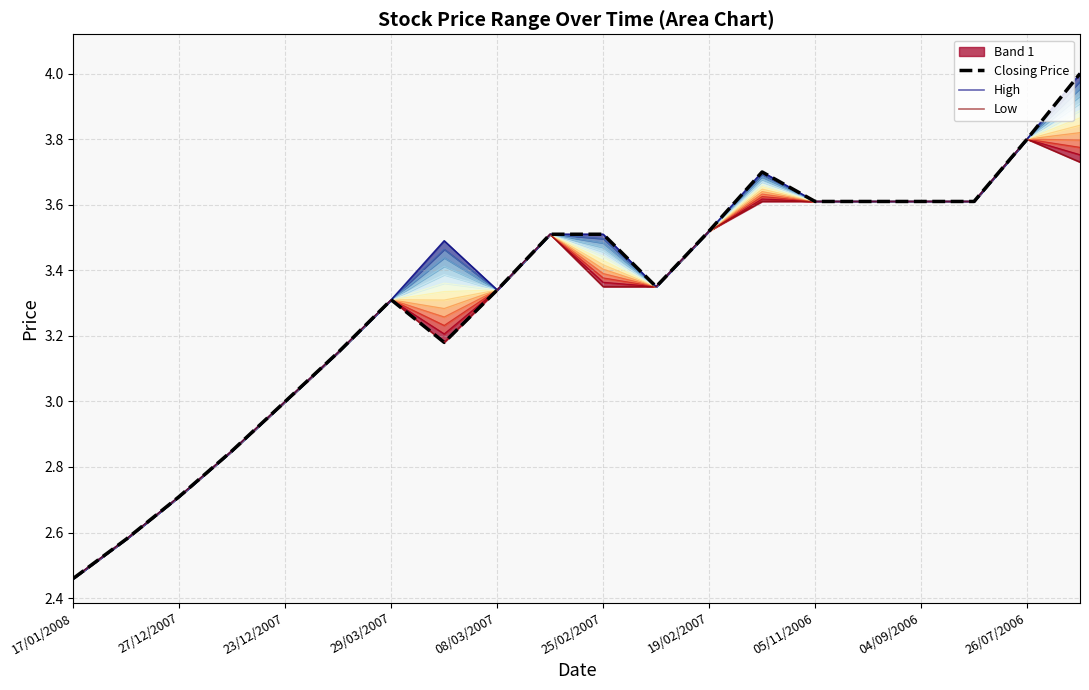

The value of Closing Price at 25/02/2007 is 4.8. True or false?

False